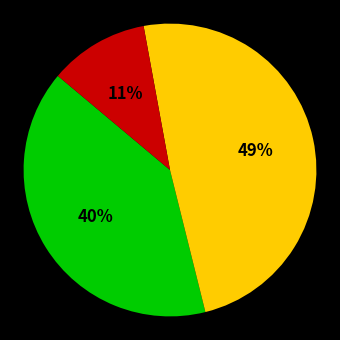

Does any single category account for the majority?

No